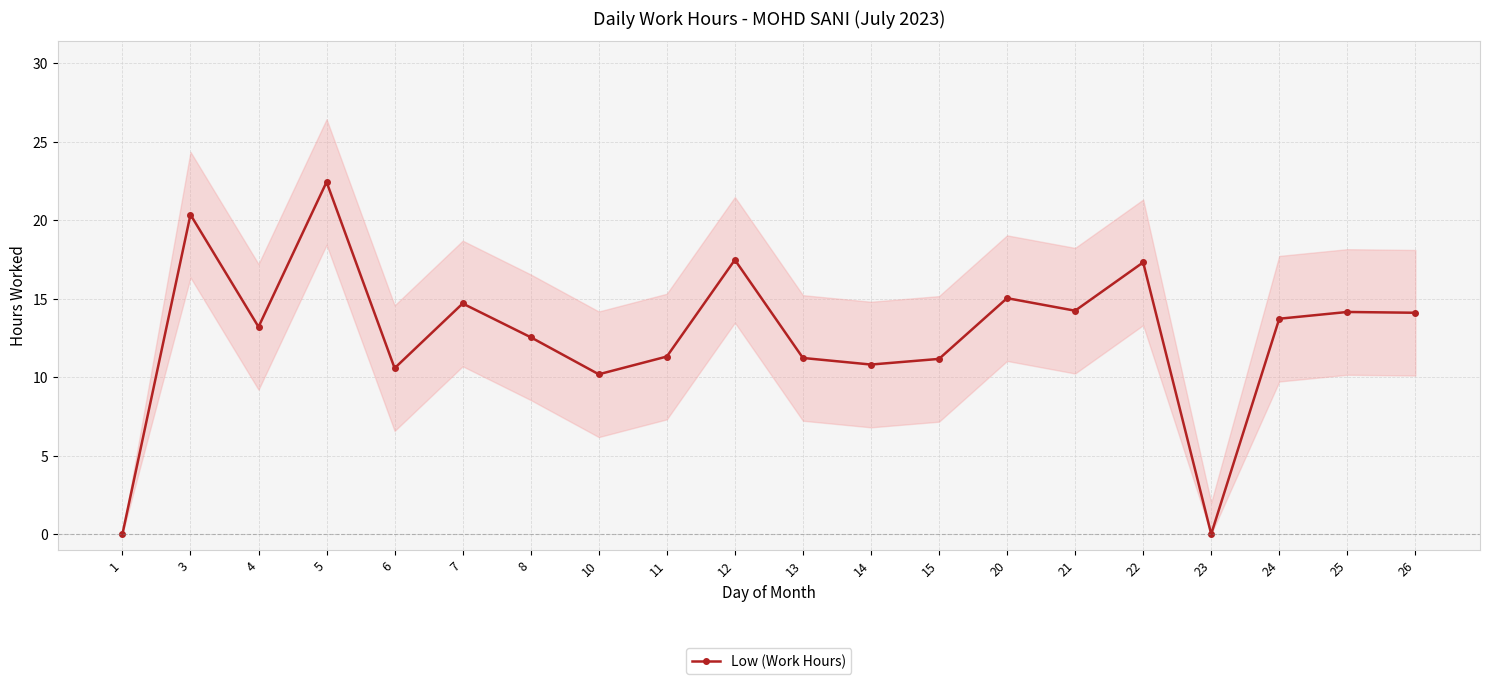

How many data points are less than 13?

9